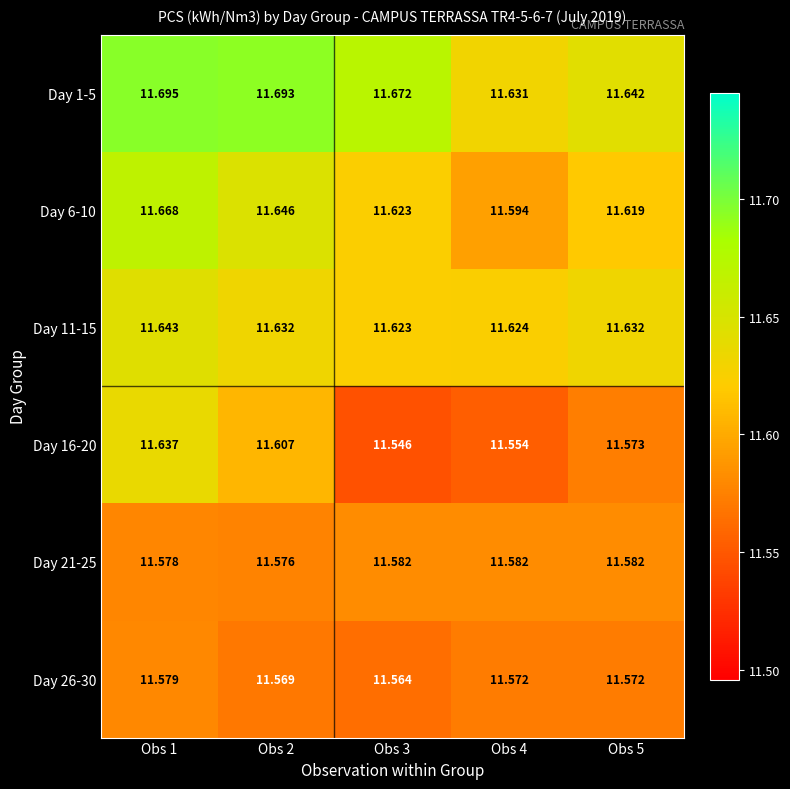

How many series are shown in this chart?

6